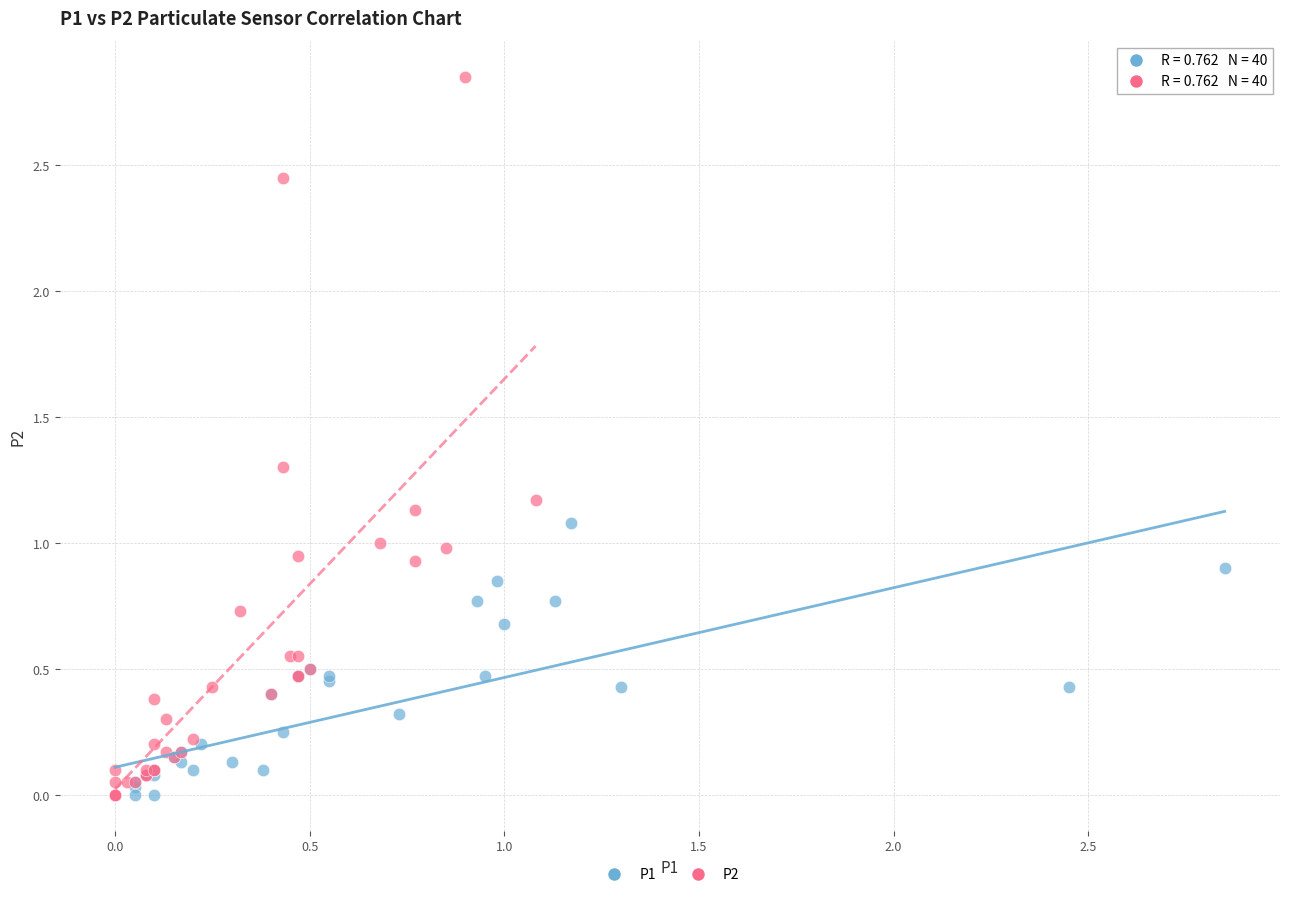

Which series has the largest Y range (max minus min)?

P2